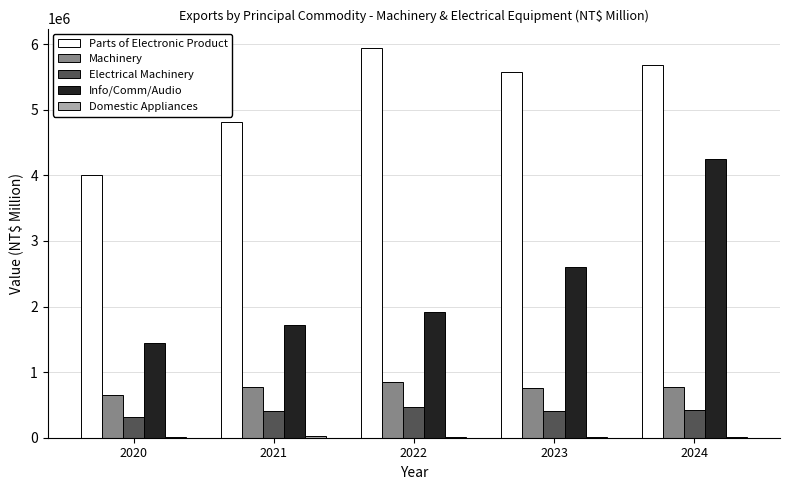

How many series are shown in this chart?

5